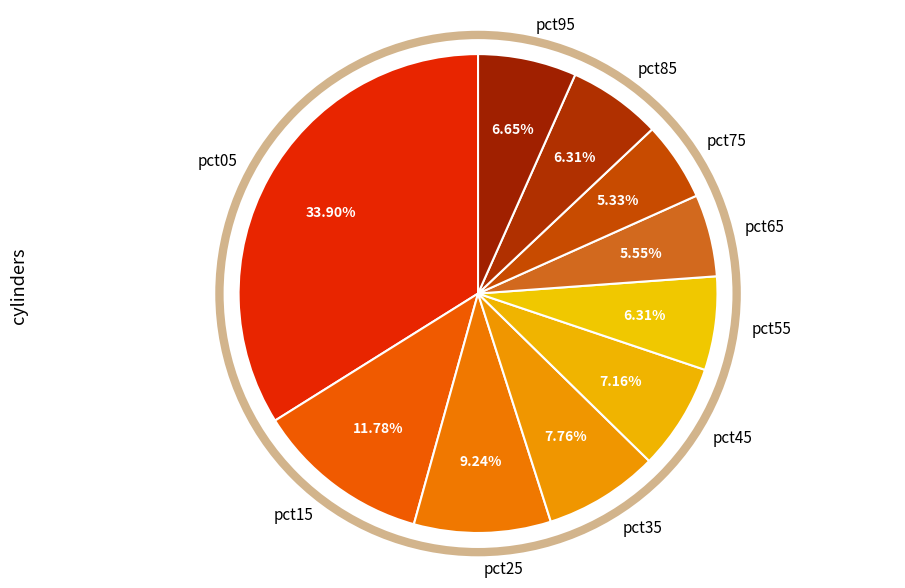

To the nearest percent, what portion does pct45 represent?

7%